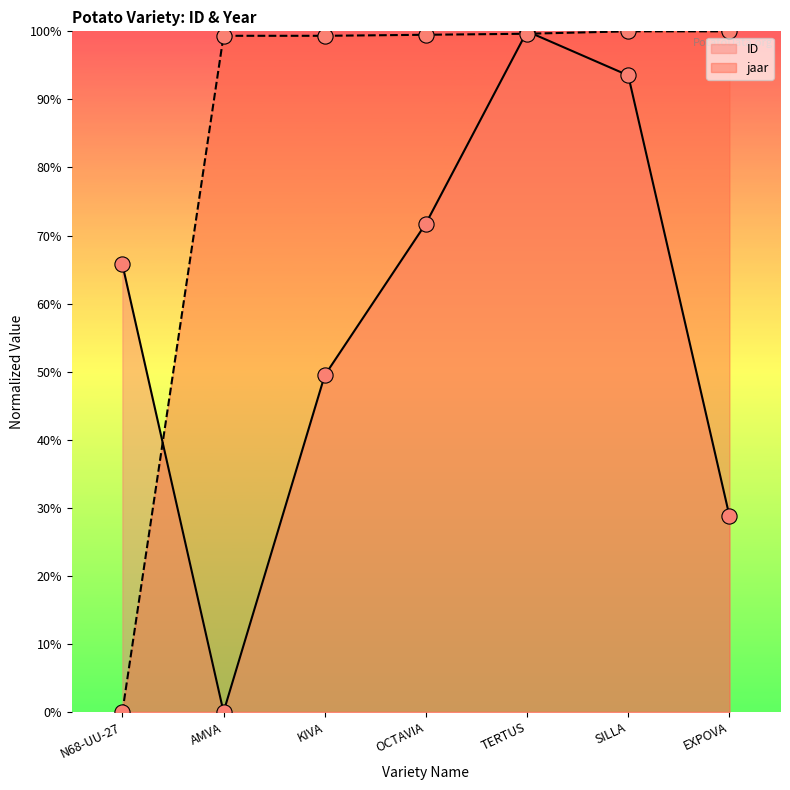

Which series reaches the maximum Y coordinate?

ID